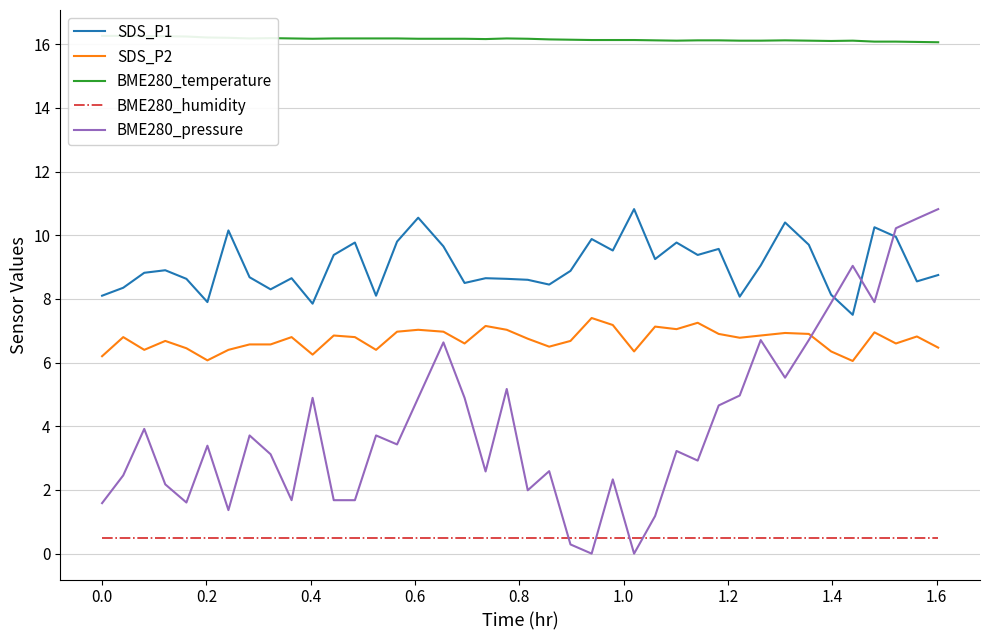

True or false: BME280_humidity and SDS_P1 cross at least once.

False